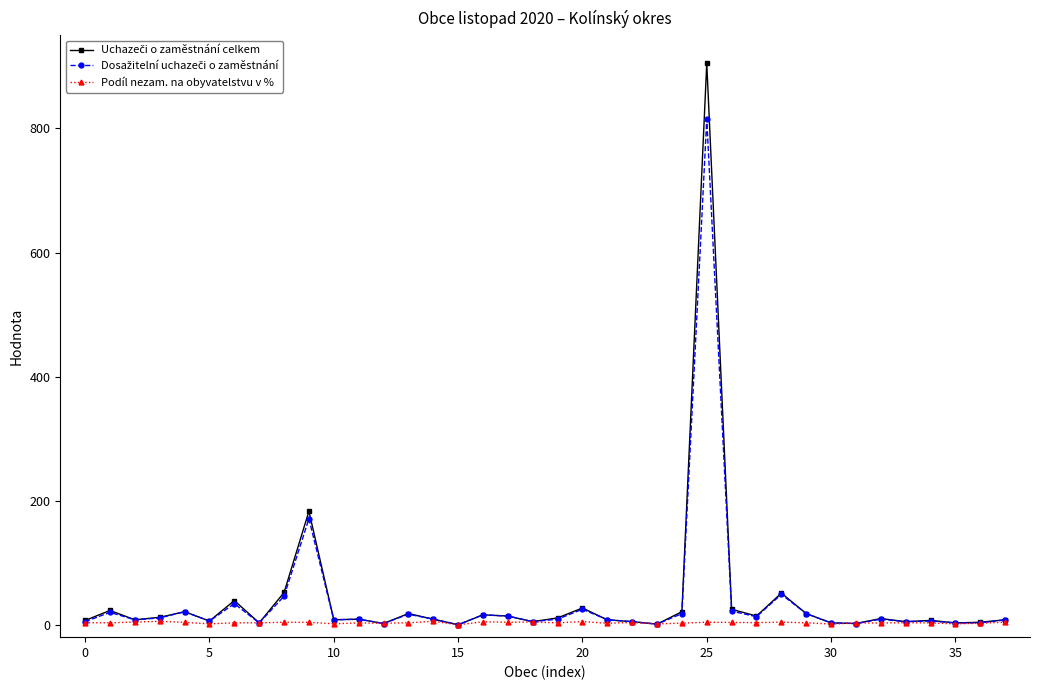

What is the greatest value displayed?

905.0